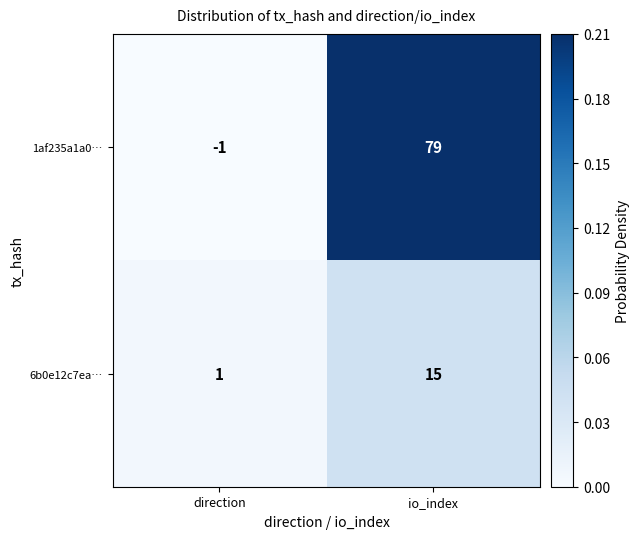

At which category does the chart reach its peak across all series?

io_index